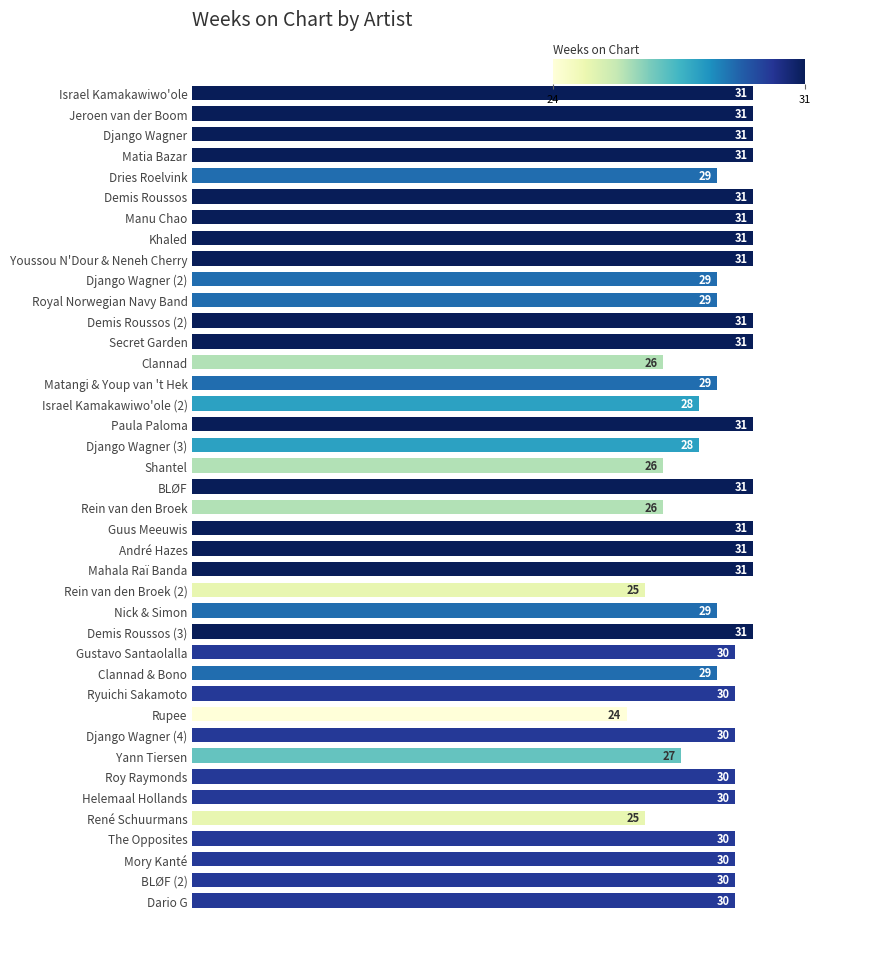

At which label is the value closest to 27?

Yann Tiersen